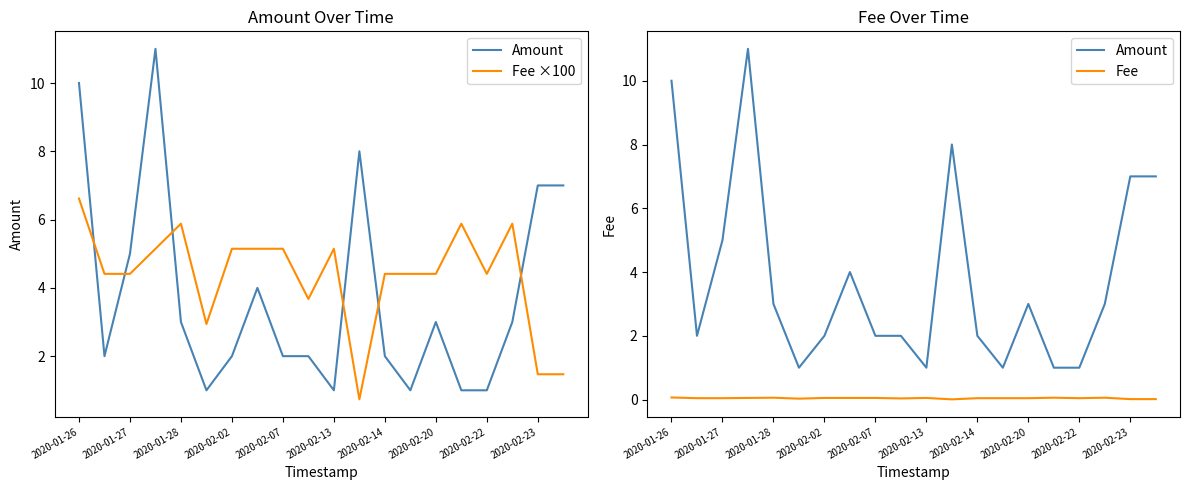

Rank the categories by Fee value from highest to lowest.

2020-01-26, 2020-02-07, 15, 17, 2020-02-02, 2020-02-14, 2020-02-20, 2020-02-22, 10, 2020-01-27, 2020-01-28, 12, 13, 14, 16, 2020-02-23, 2020-02-13, 18, 19, 11